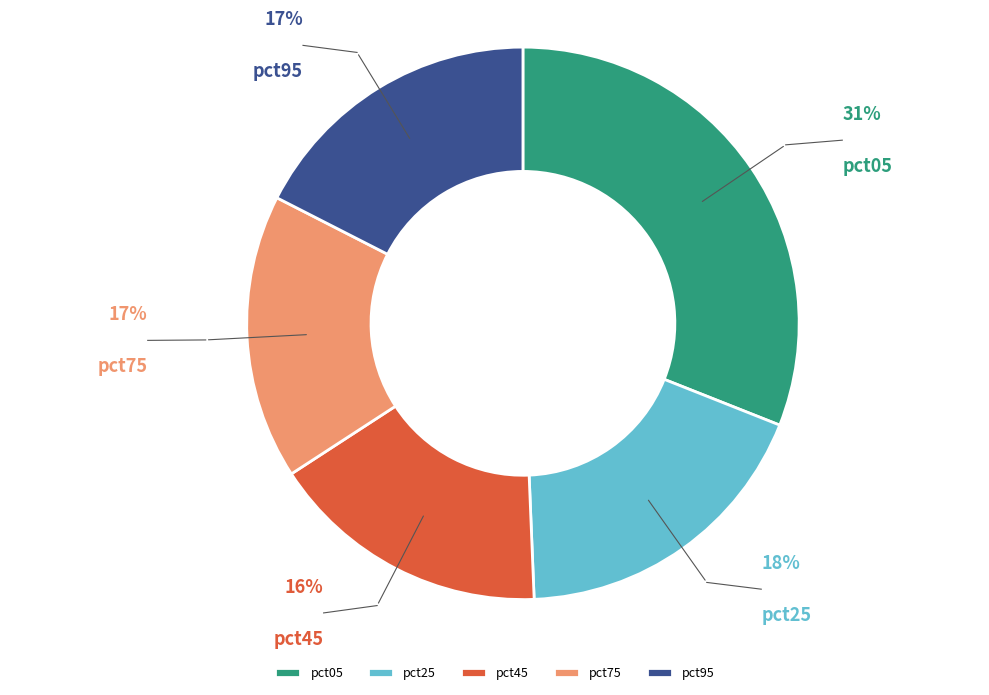

Which has a higher value, pct25 or pct95?

pct25